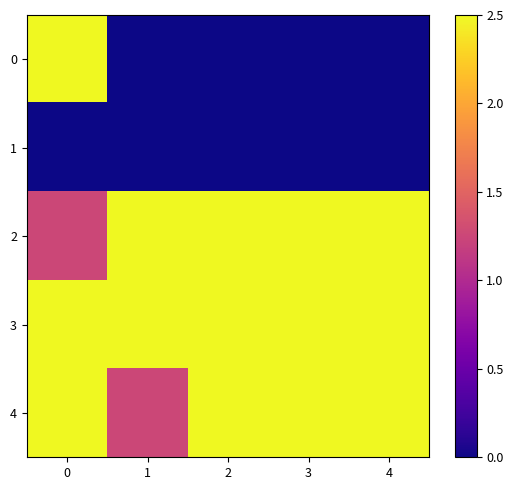

Reading left to right, transcribe all the data shown in this chart.

0: 0=2.5	1=0.0	2=0.0	3=0.0	4=0.0
1: 0=0.0	1=0.0	2=0.0	3=0.0	4=0.0
2: 0=1.2	1=2.5	2=3.8	3=5.0	4=3.8
3: 0=2.5	1=3.8	2=5.0	3=6.2	4=2.5
4: 0=3.8	1=1.2	2=2.5	3=3.8	4=5.0